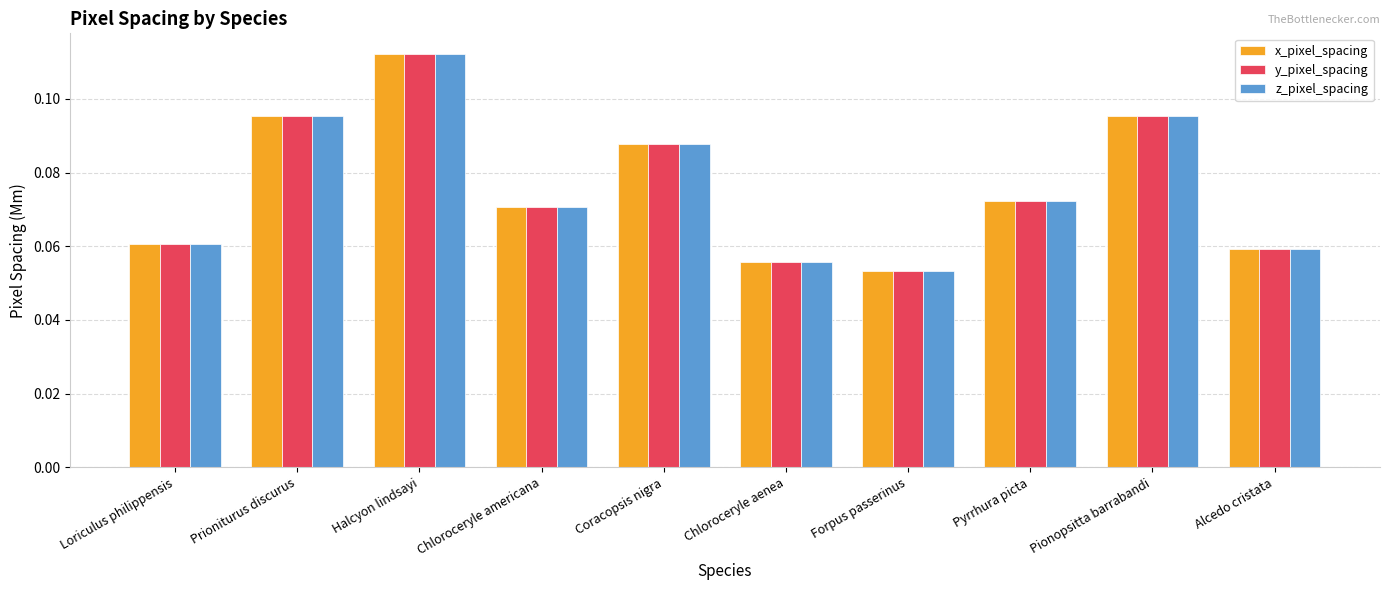

Is it true that y_pixel_spacing equals 0.2 at Halcyon lindsayi?

False